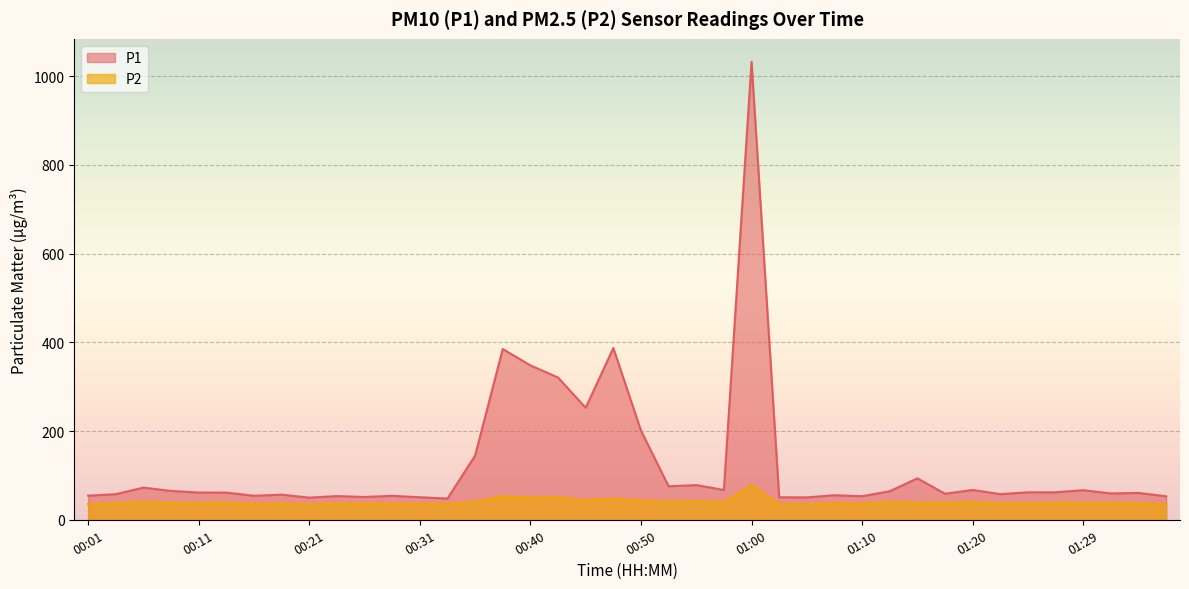

Rank the series by their maximum value, from lowest to highest.

P2, P1